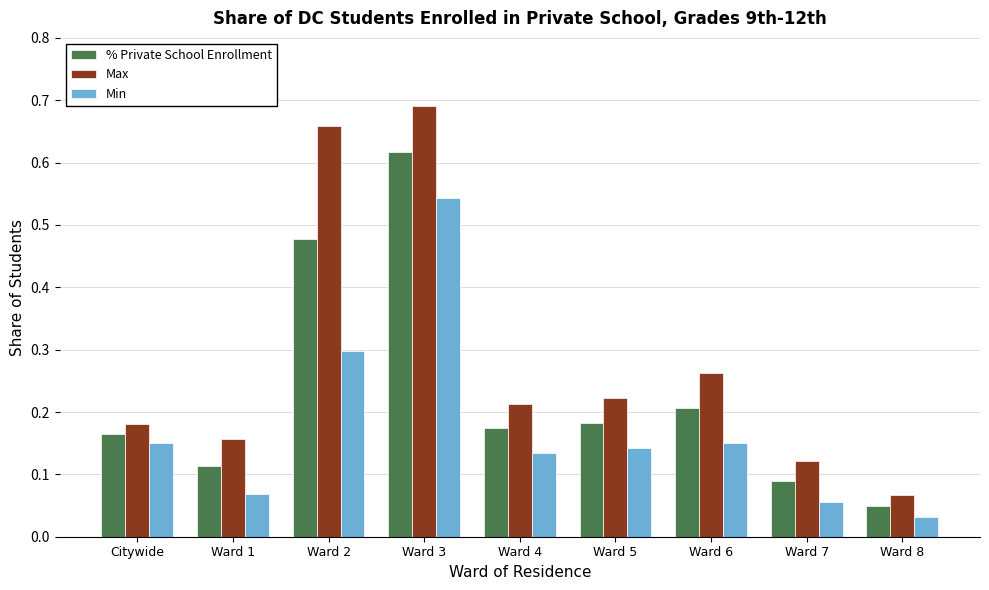

Between Citywide and Ward 6, which series saw the biggest shift?

Max